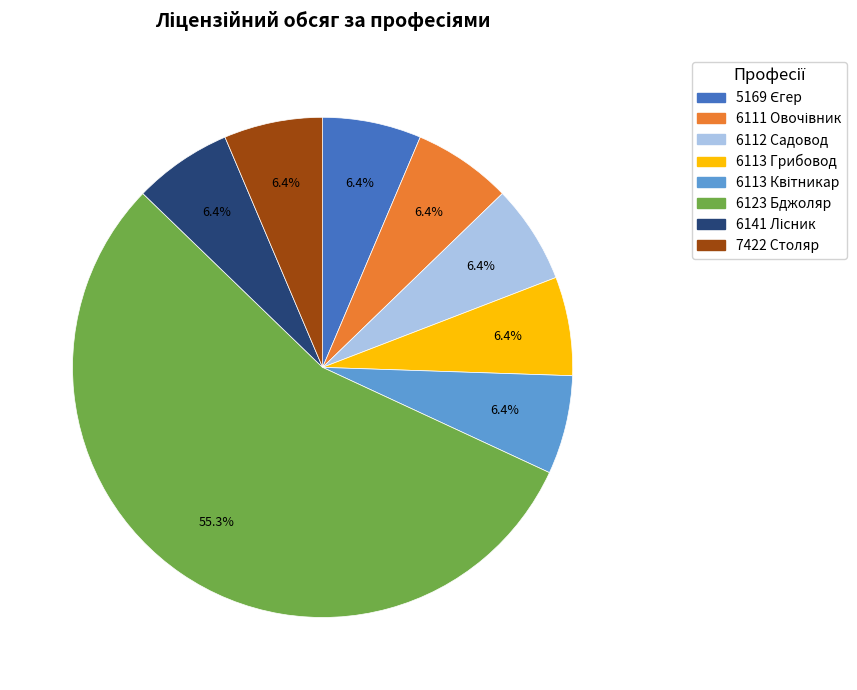

Which slice is the largest?

6123 Бджоляр